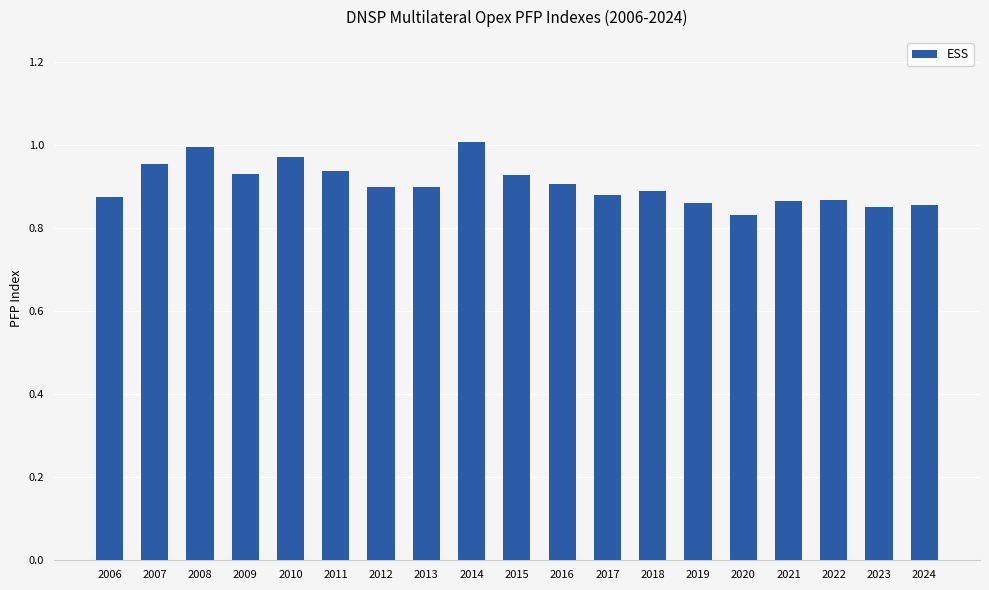

What is the sum of all values?

17.2